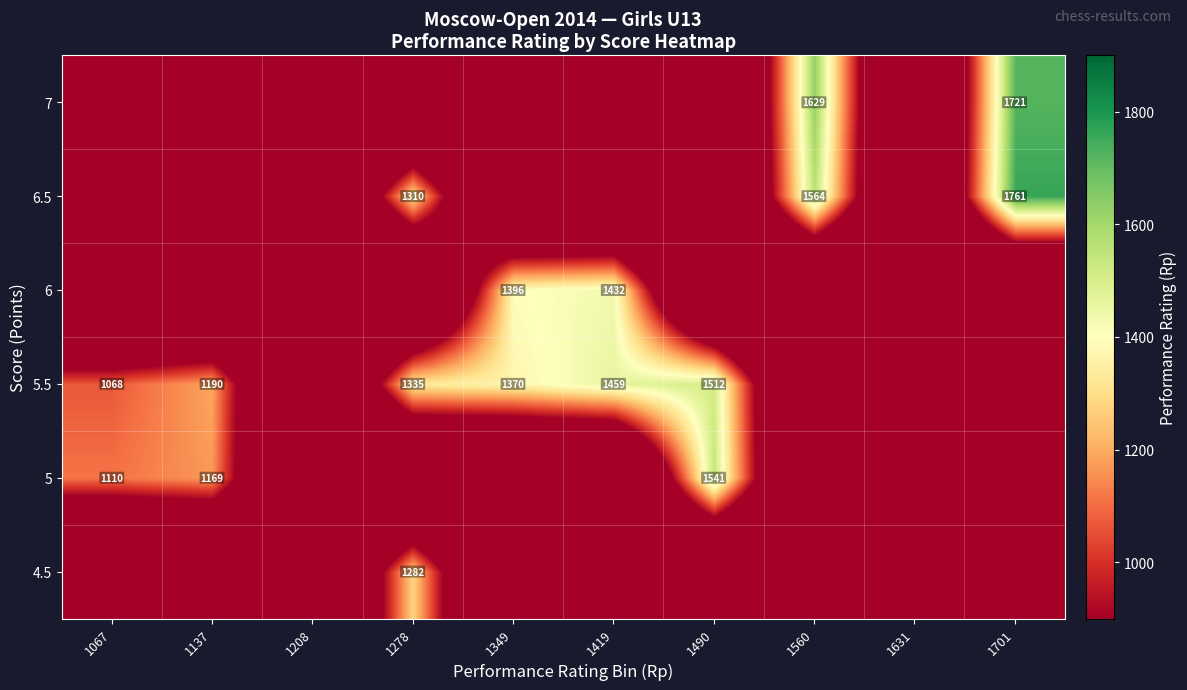

How many data points in 7 are above 0?

2